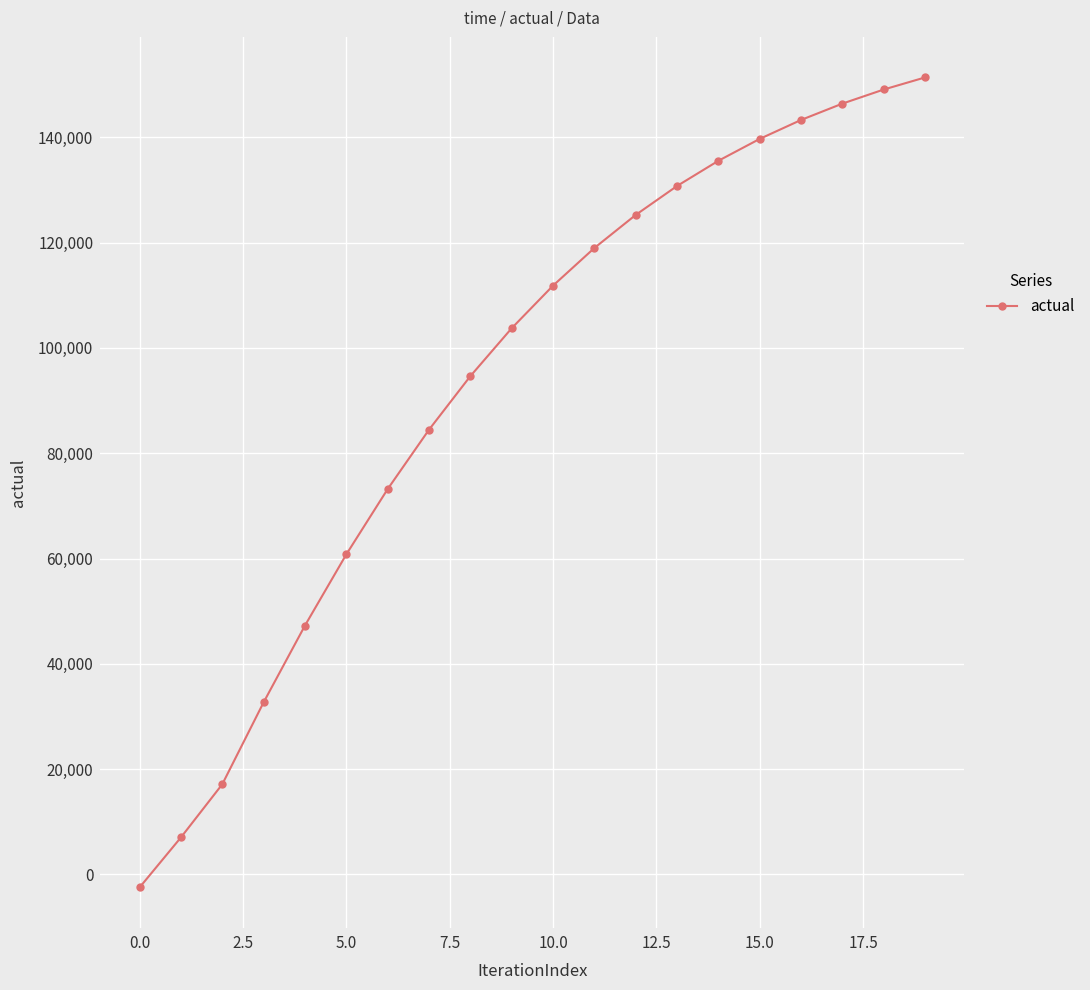

What is the minimum value shown in the chart?

-2476.3